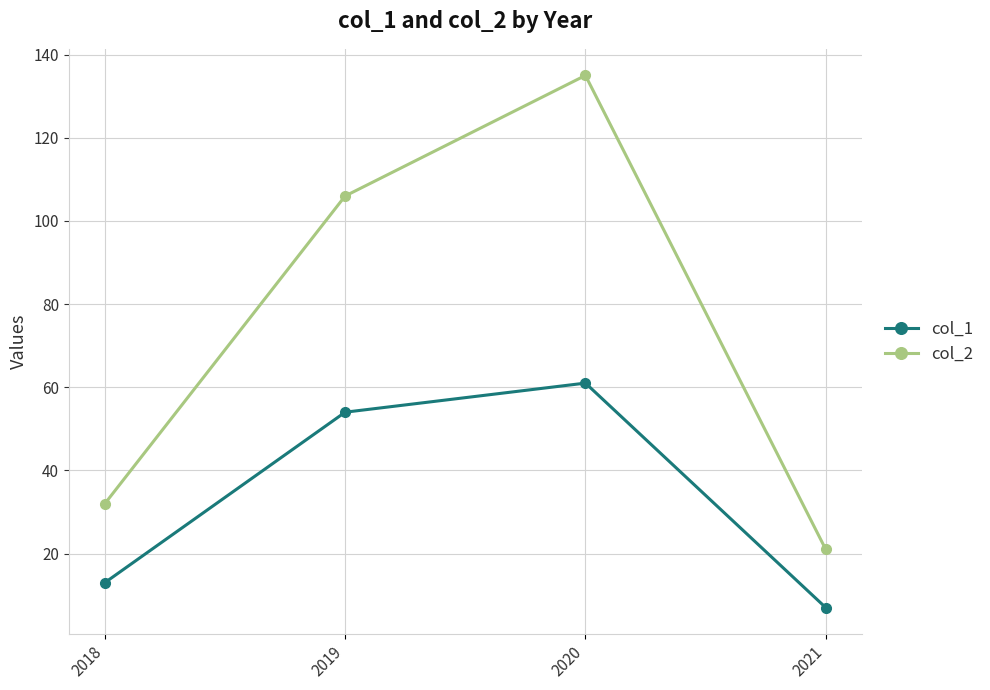

List the series in order of their peak value, lowest first.

col_1, col_2